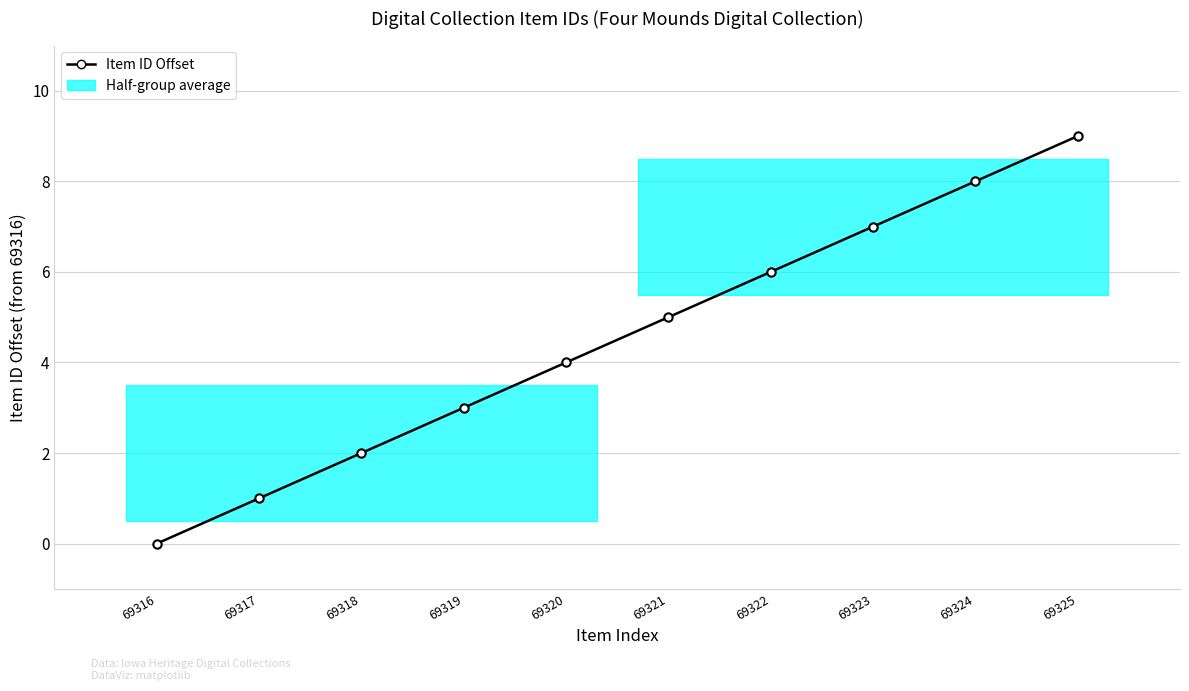

Reading right to left, what are all the values shown in this chart?

9	8	7	6	5	4	3	2	1	0